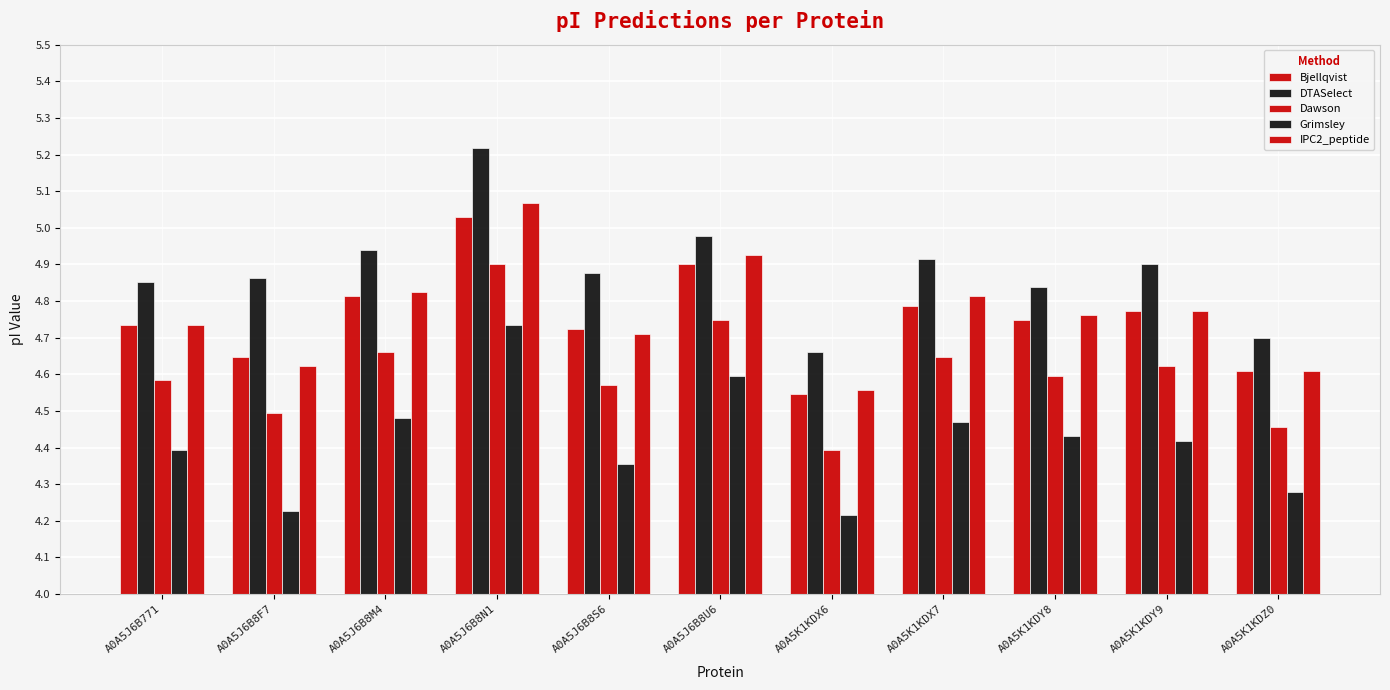

At which category is the sum across all series the highest?

A0A5J6B8N1